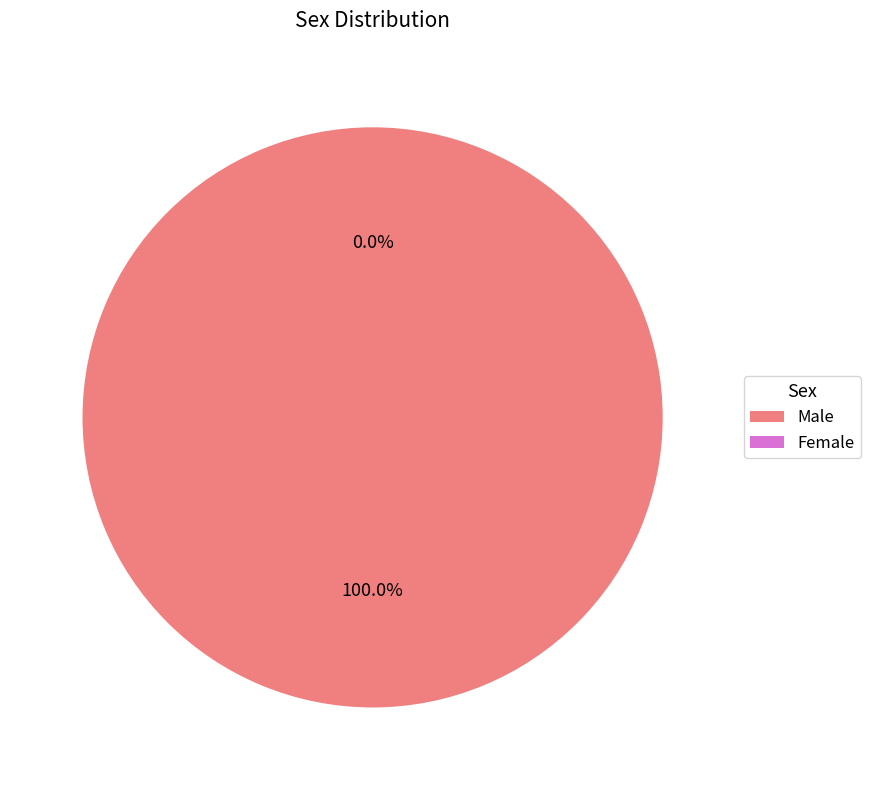

How much of the chart is everything except Female?

100.0%